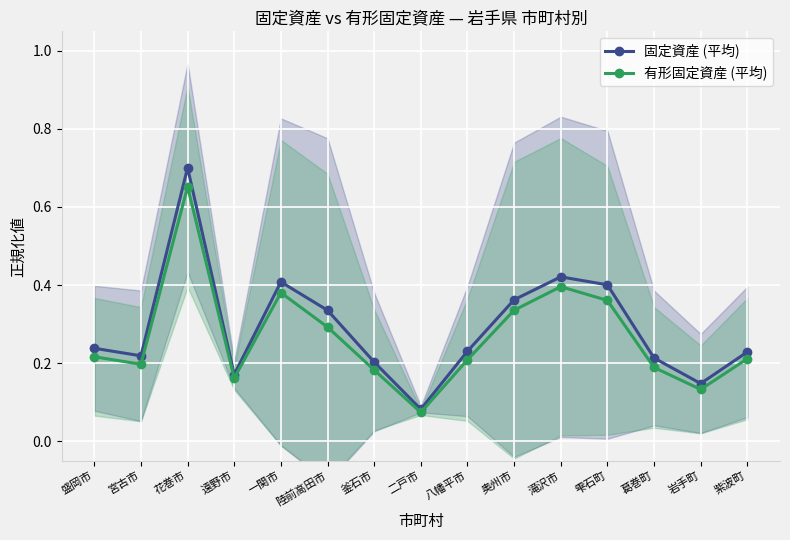

In 固定資産 (平均), how many points are lower than both neighbors (excluding endpoints)?

4